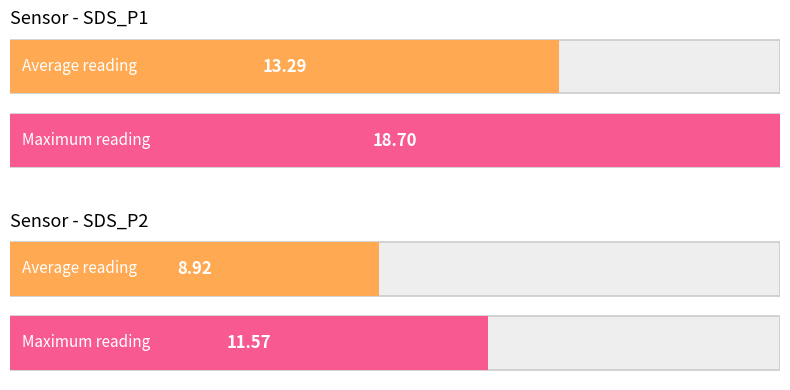

List the series in order of their overall mean, highest first.

SDS_P1, SDS_P2